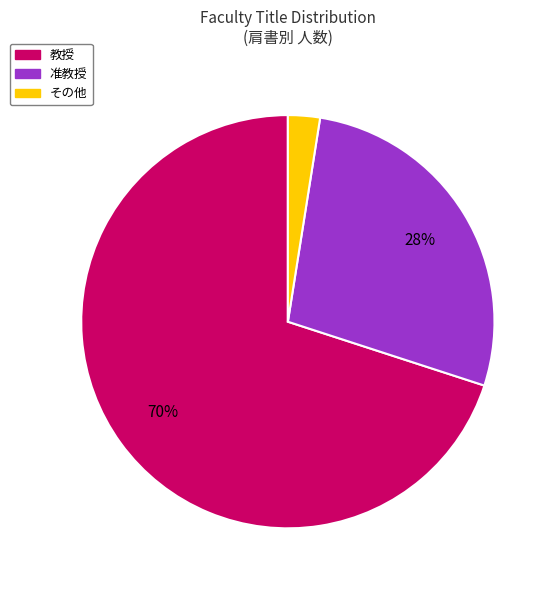

Is there any slice that represents more than half of the pie?

Yes